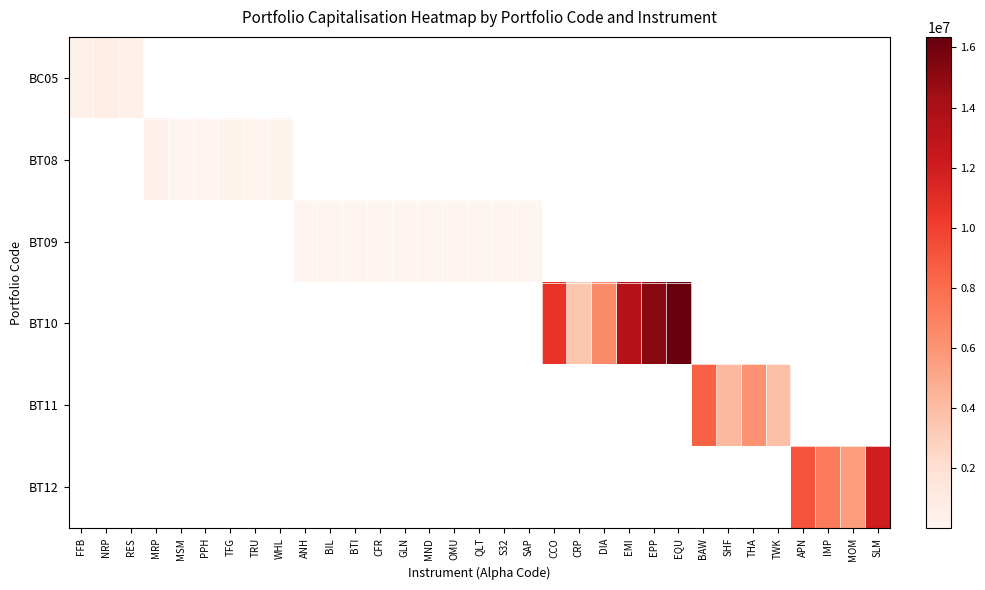

What is the difference between the maximum and minimum values in the BC05 series?

301014.0